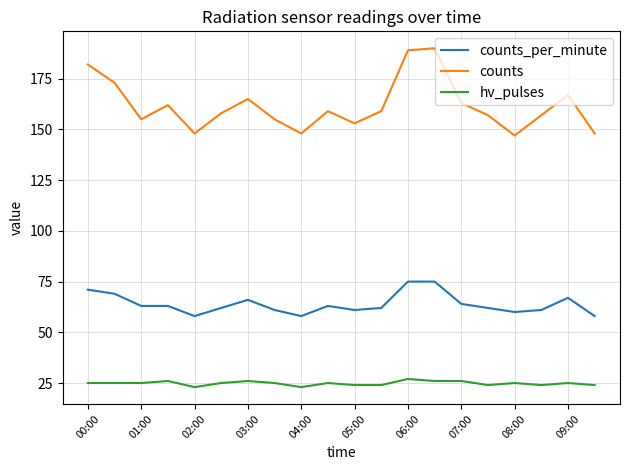

Rank the series by their maximum value, from highest to lowest.

counts, counts_per_minute, hv_pulses